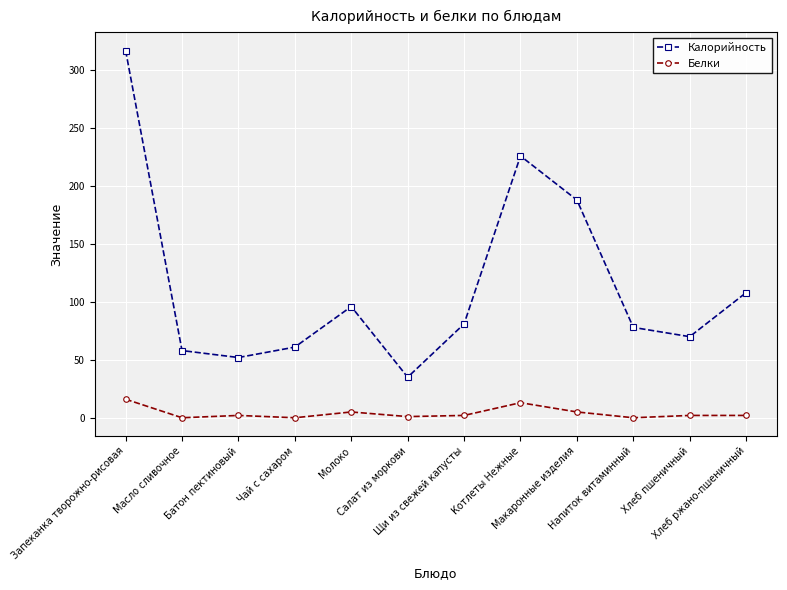

Which series has the largest total across all categories?

Калорийность